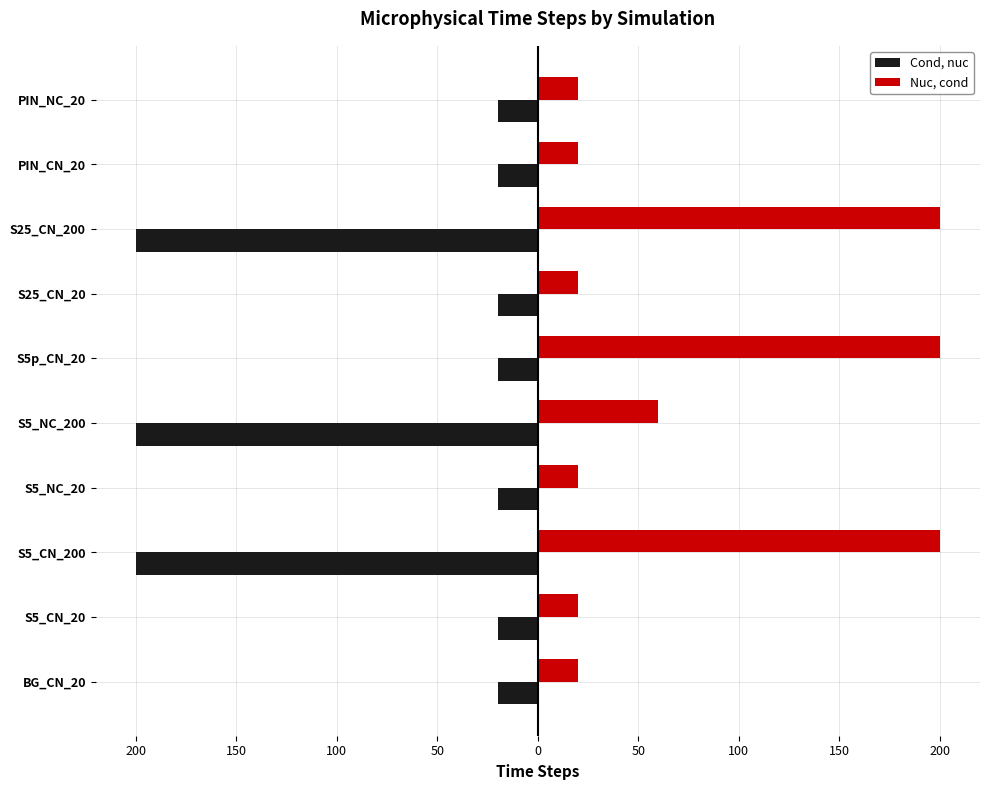

What is the minimum value for Nuc, cond?

20